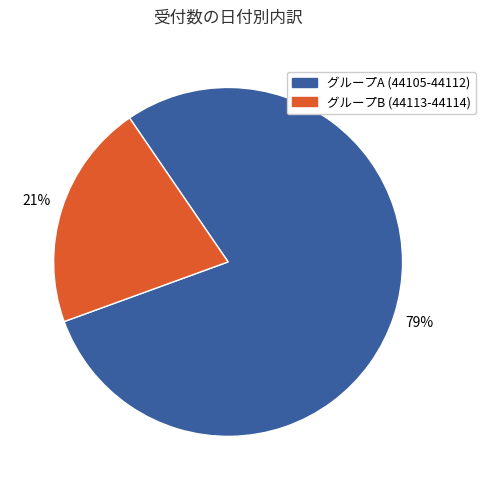

Is there any slice that represents more than half of the pie?

Yes